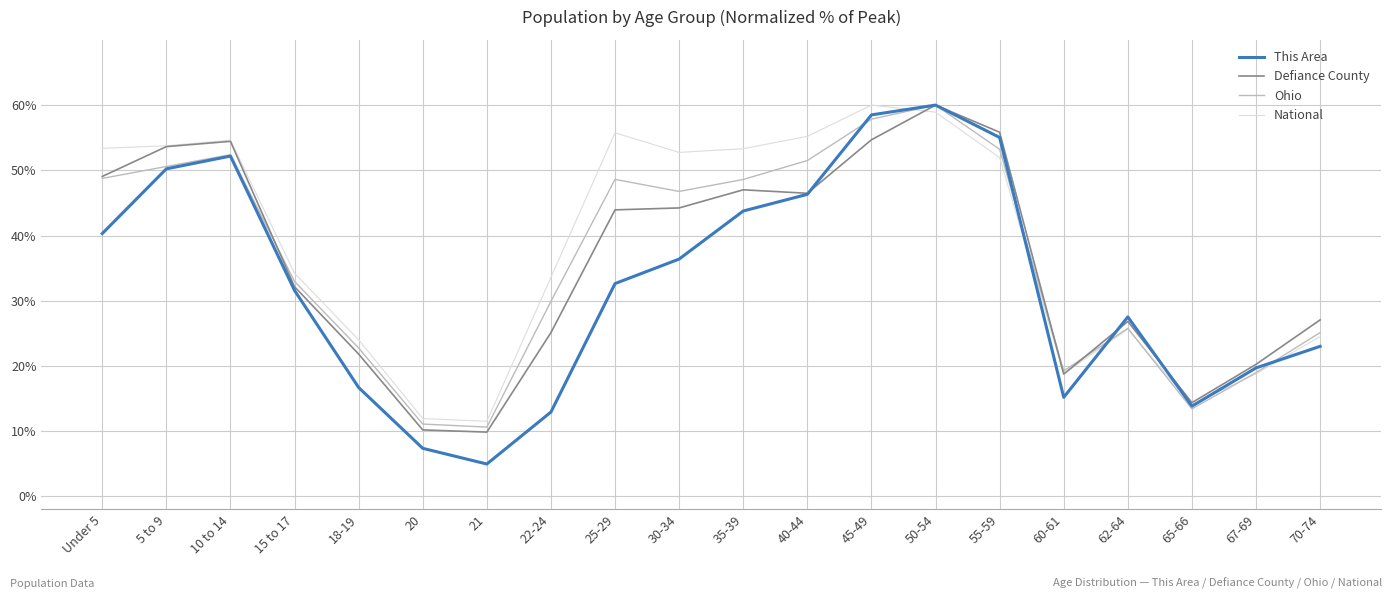

At which label does Defiance County first exceed 43?

Under 5